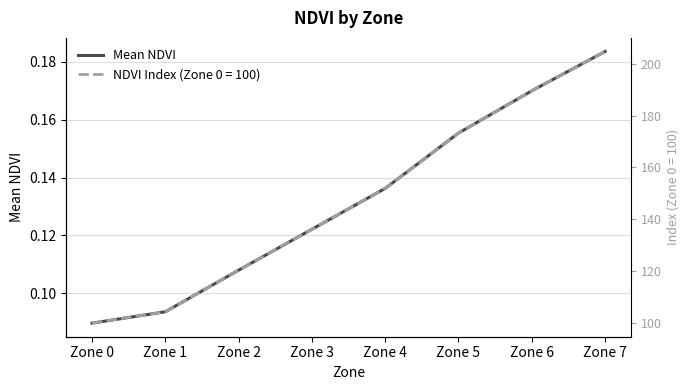

Rank the categories by value from highest to lowest.

Zone 7, Zone 6, Zone 5, Zone 4, Zone 3, Zone 2, Zone 1, Zone 0